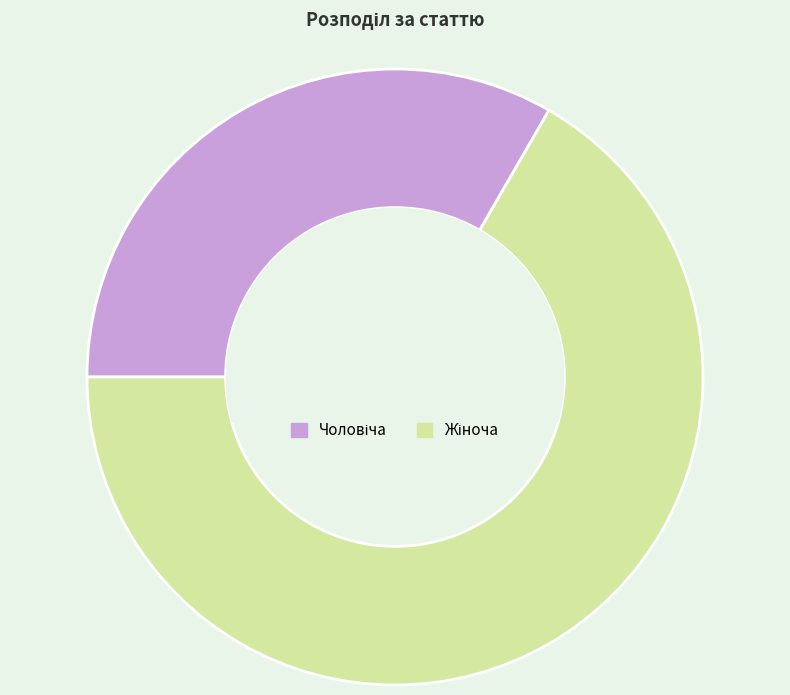

Is there any slice that represents more than half of the pie?

Yes